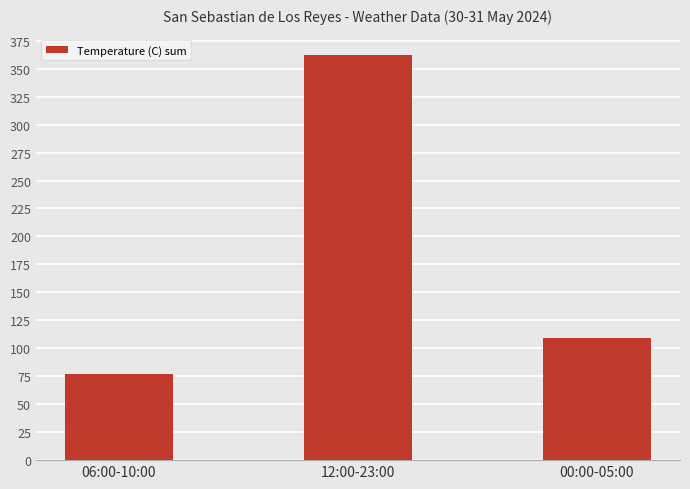

At which label does the data first exceed 109?

12:00-23:00